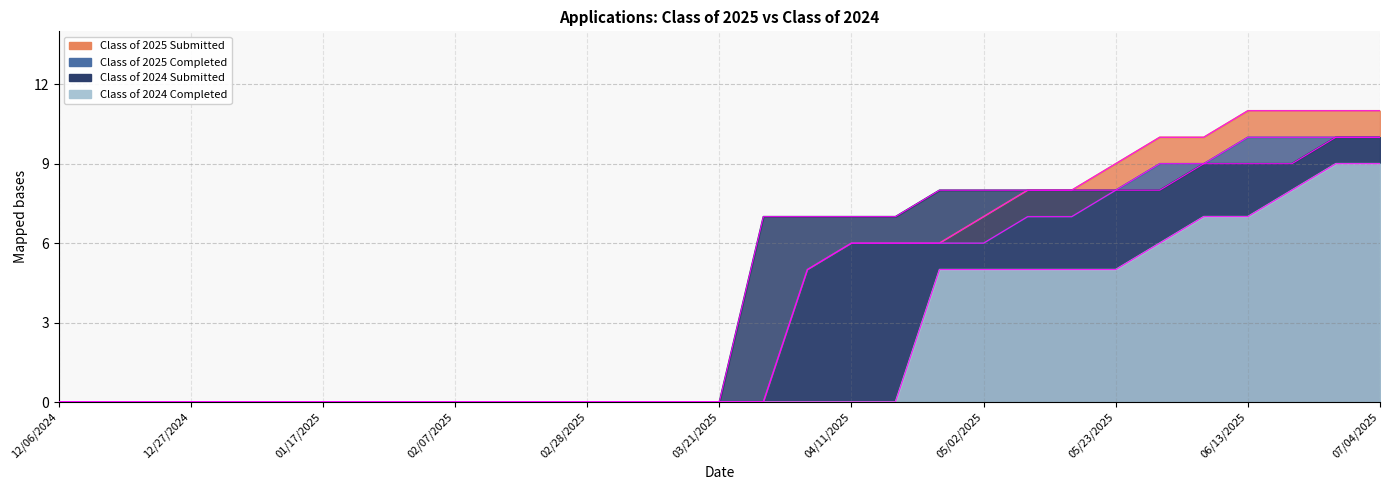

What position from the right is 06/06/2025?

5